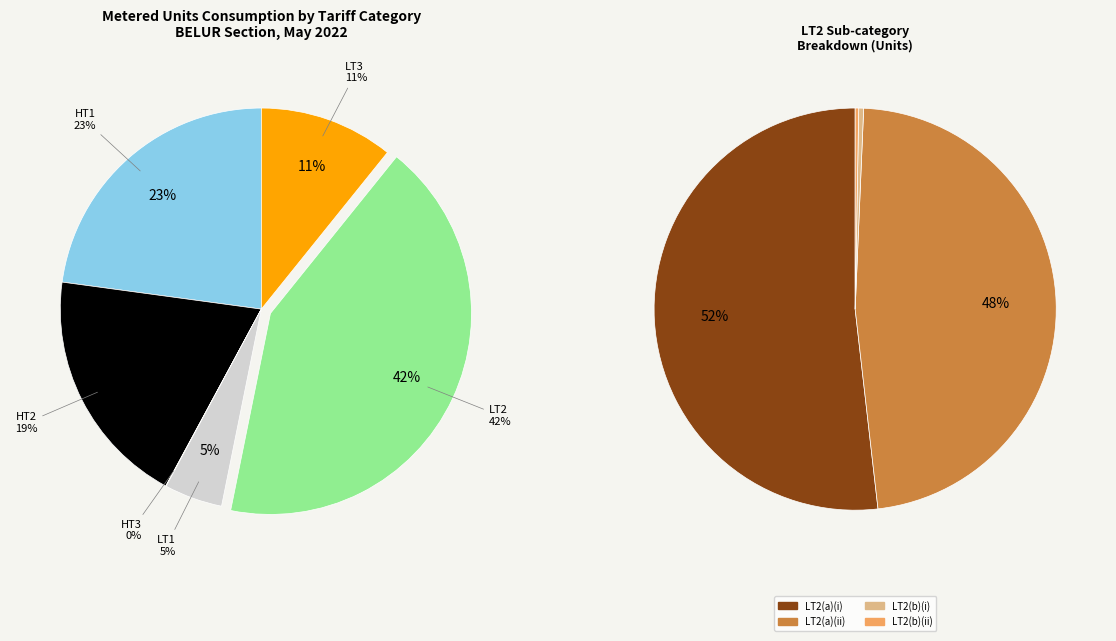

Which has a higher value, LT2 or LT1?

LT2